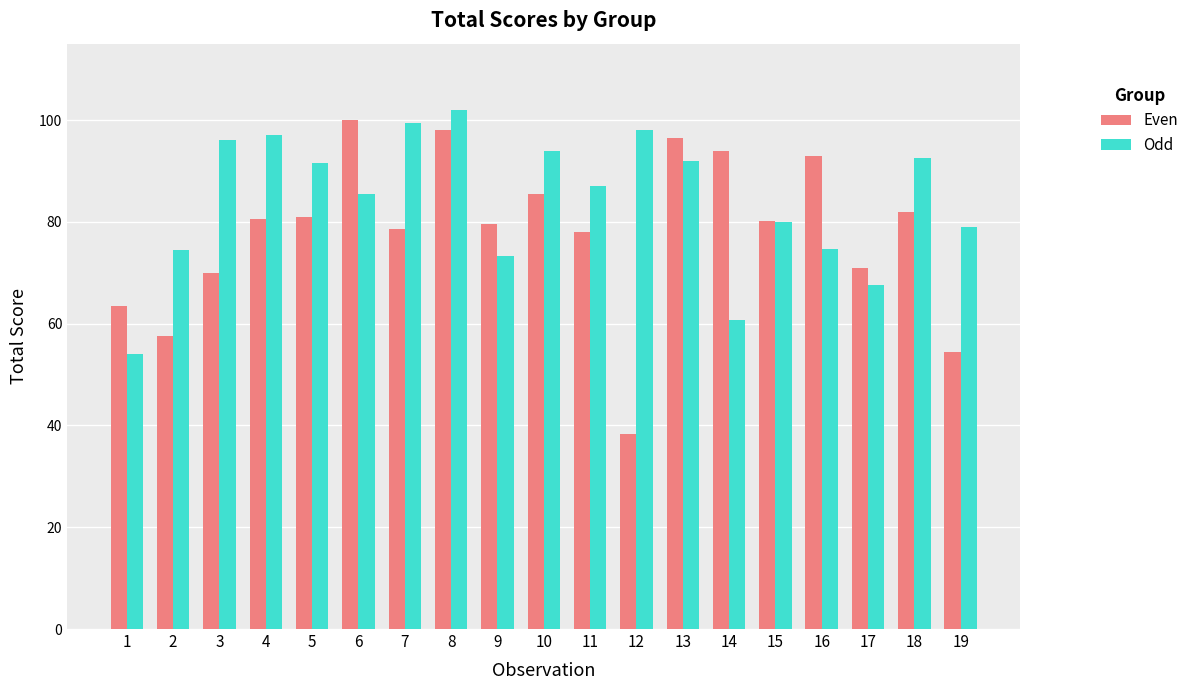

Rank the series at 18 from lowest to highest value.

Even, Odd